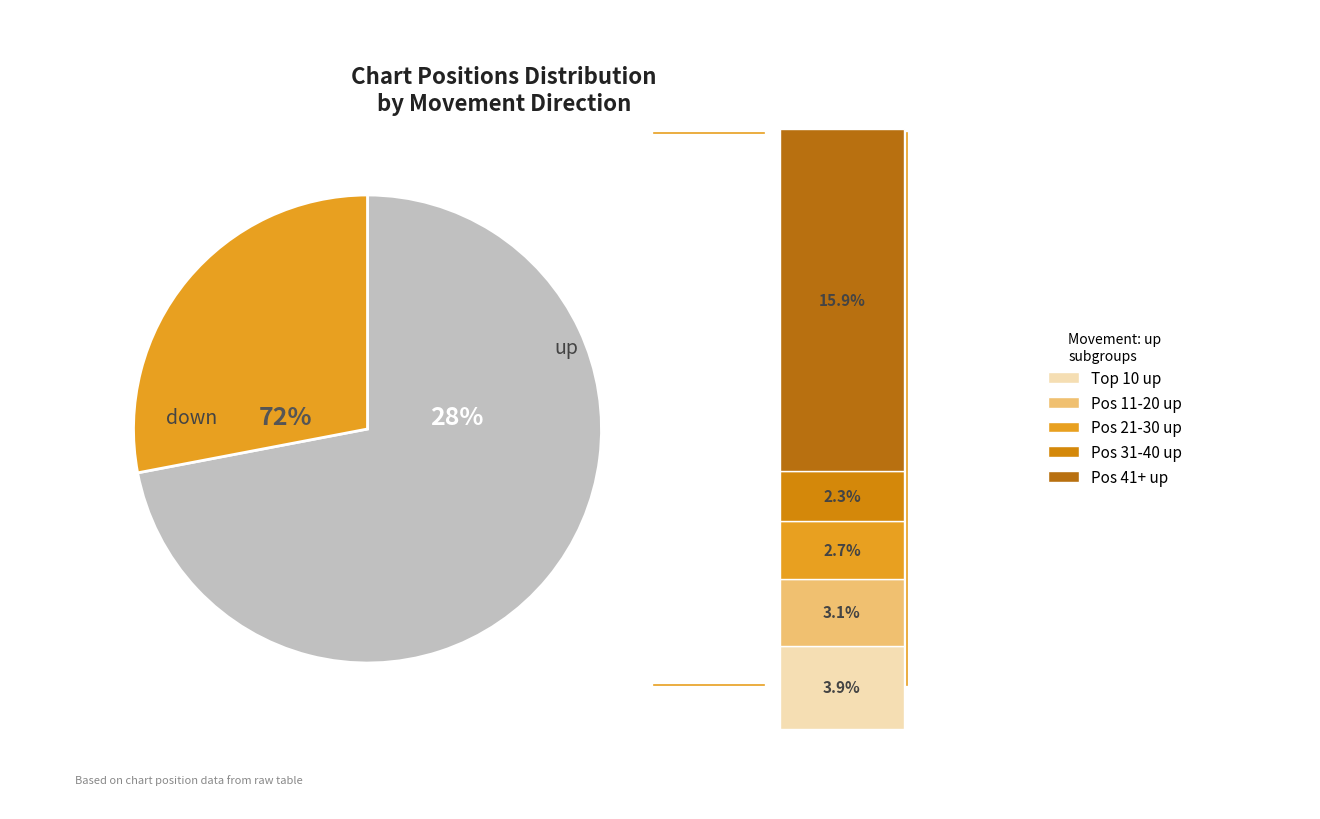

To the nearest percent, what is the average slice percentage?

50%